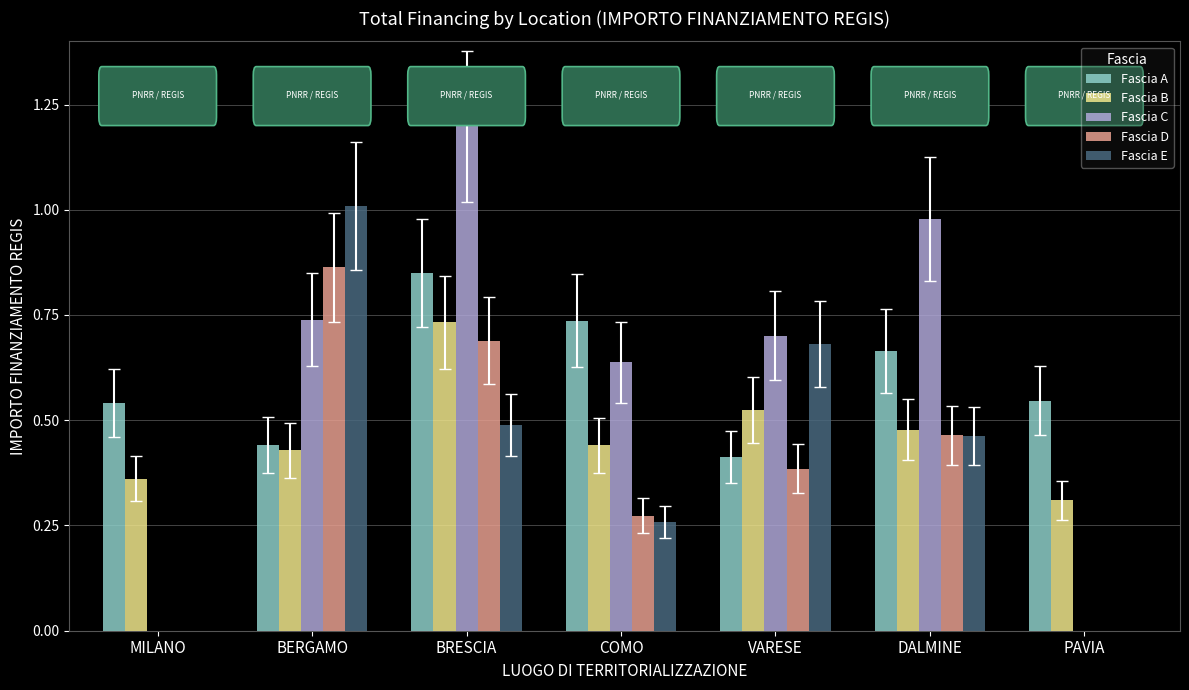

Are the bars horizontal?

No